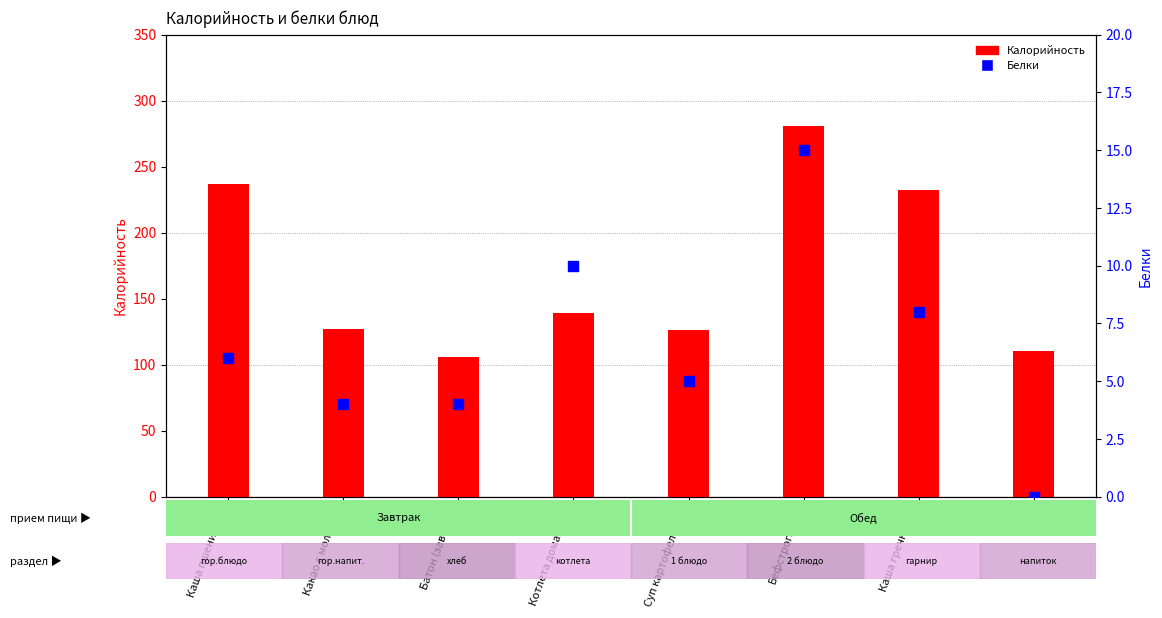

Which series contains the lowest Y value?

Белки